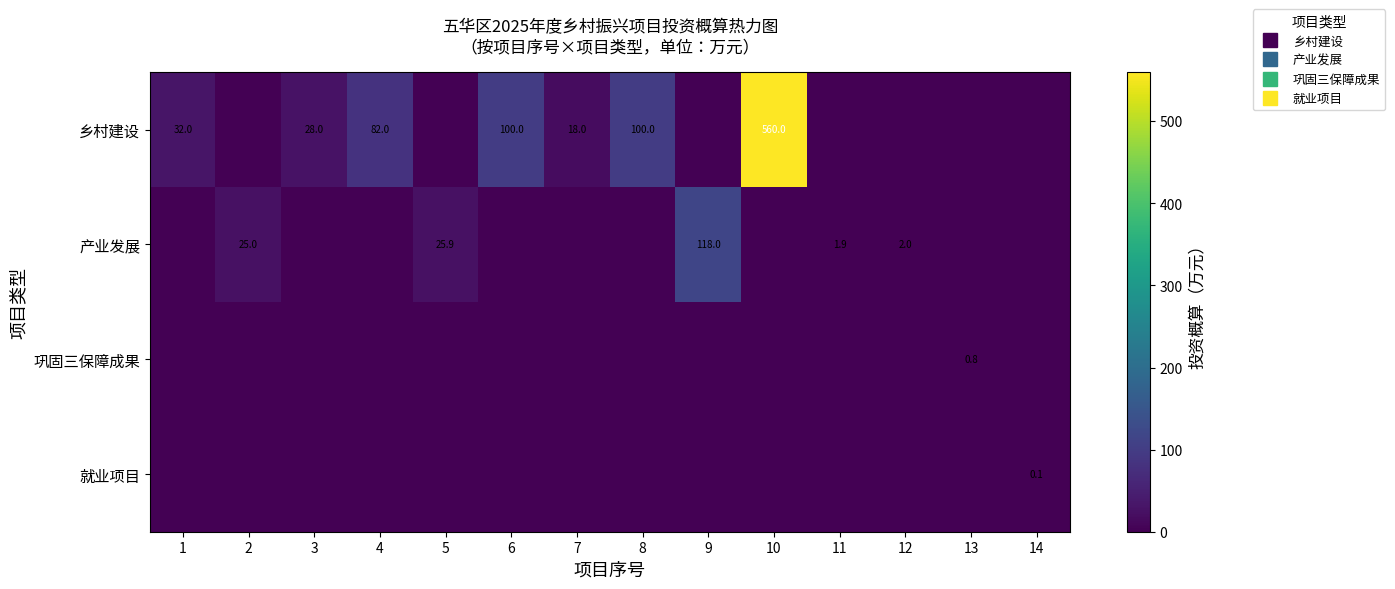

What is the spread (max minus min) of values at 13?

0.8